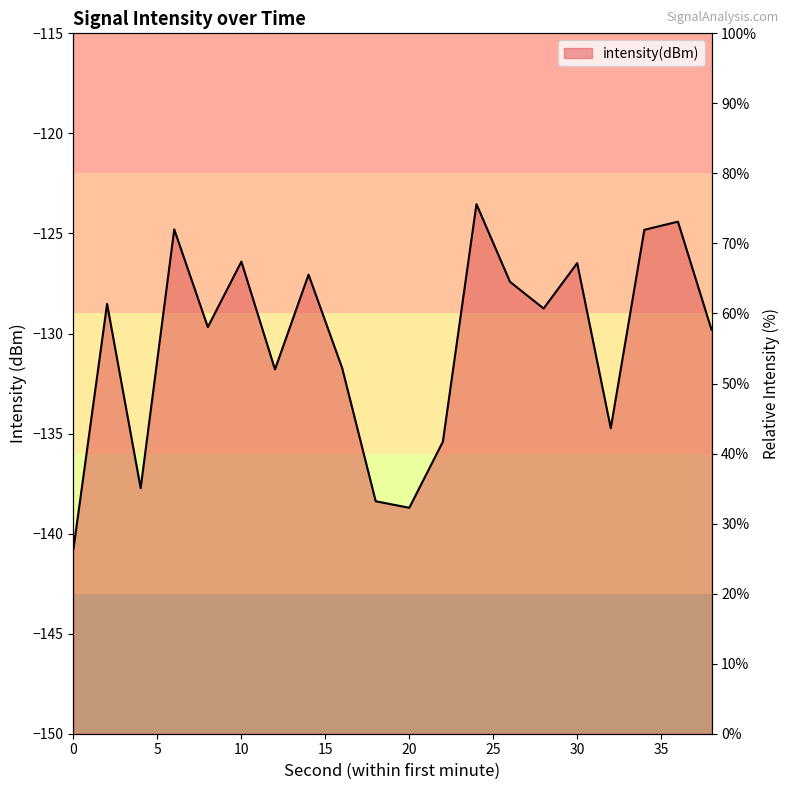

What is the minimum value shown in the chart?

26.4